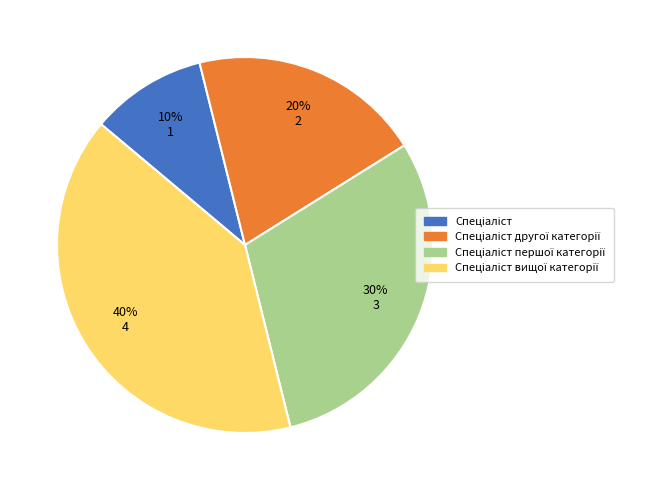

How many segments does this pie chart have?

4